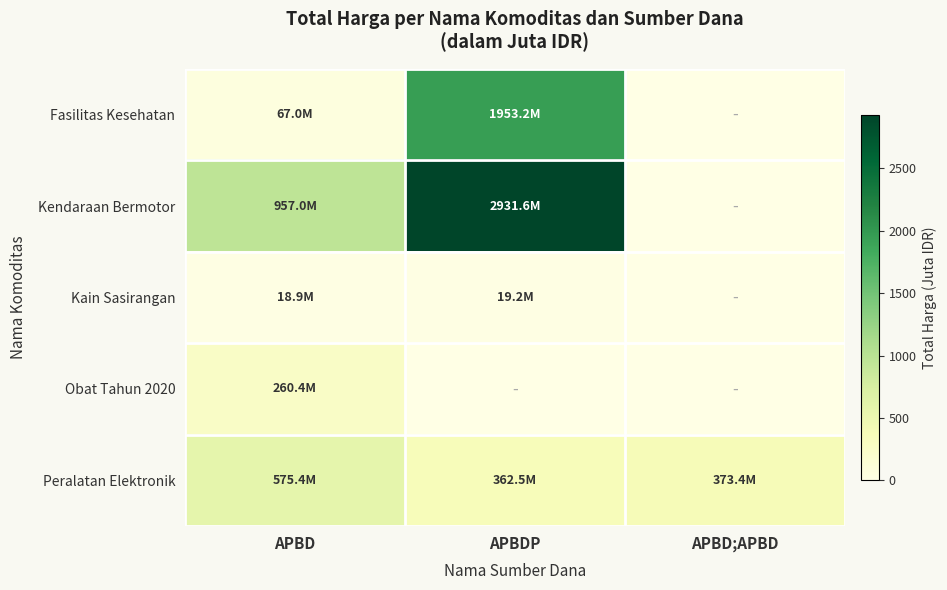

Which series changed the most between APBD and APBDP?

Kendaraan Bermotor